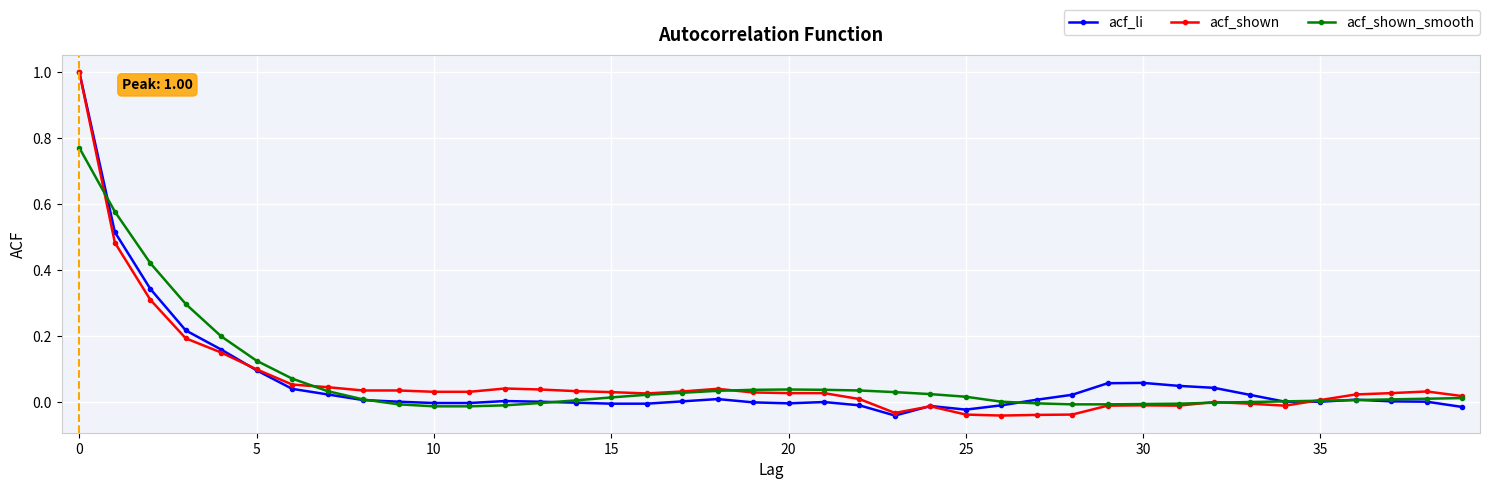

Count the number of data series in this chart.

3